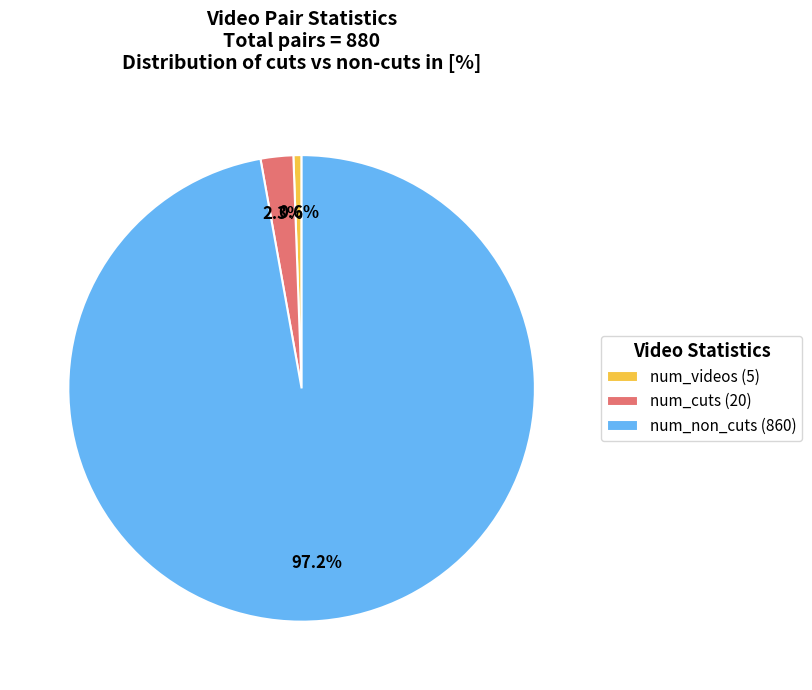

Is there any slice that represents more than half of the pie?

Yes